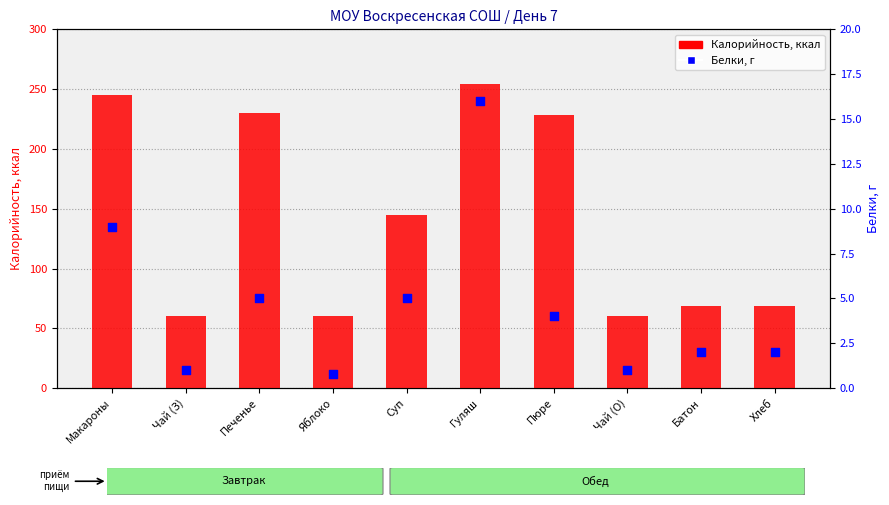

What is the total value across all series at Гуляш?

270.0